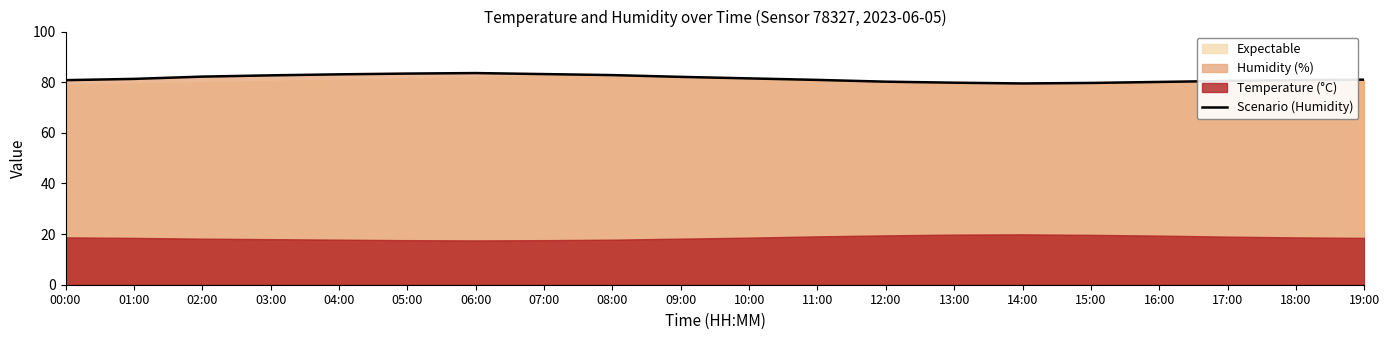

The chart shows a value of 82.8 at 08:00. True or false?

True